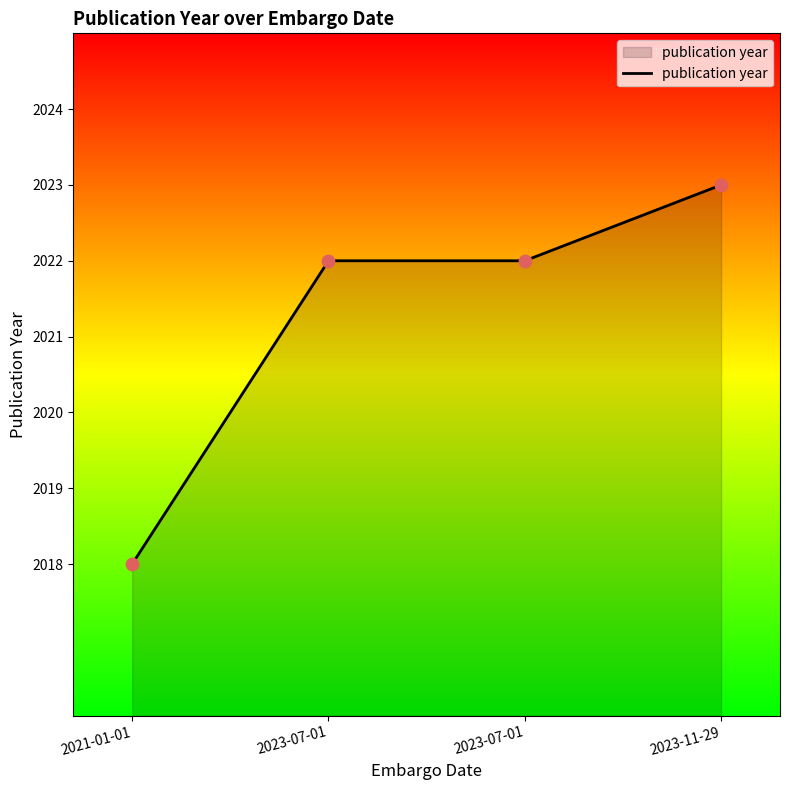

Which has a higher value, 2023-11-29 or 2023-07-01?

2023-11-29